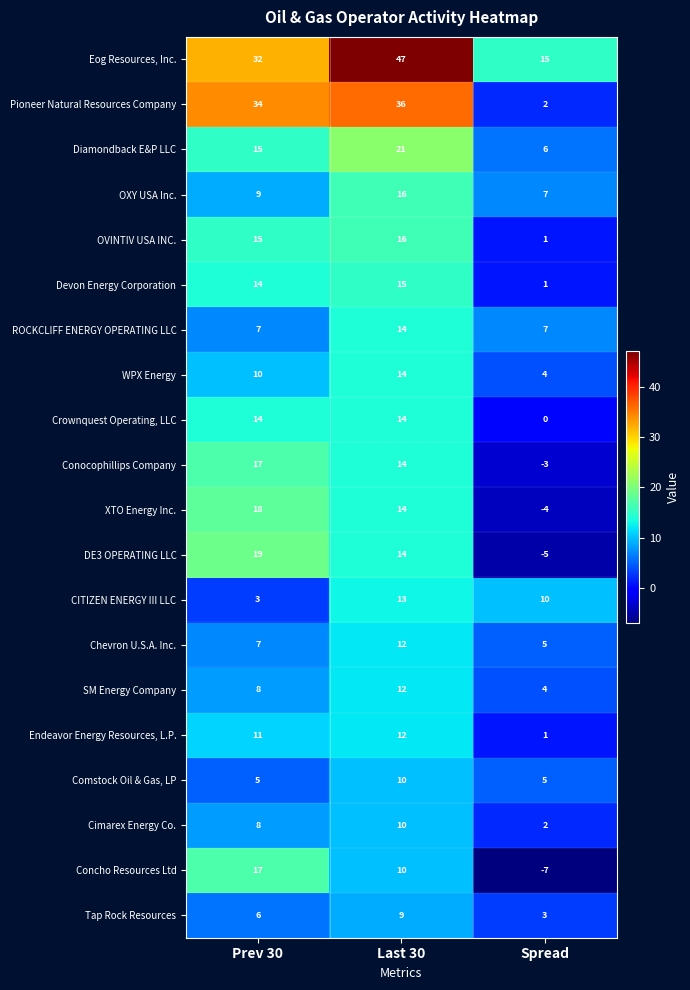

At which category does the chart reach its minimum across all series?

Spread